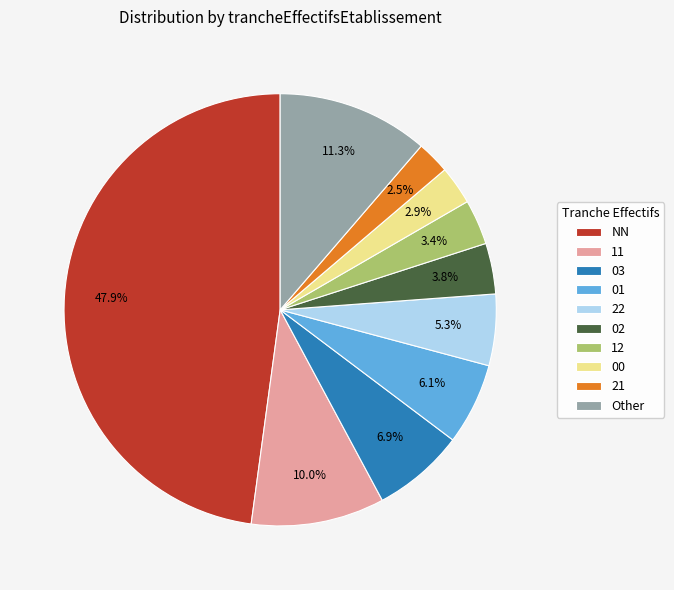

What is the ratio of the value at NN to the value at 03?

6.9